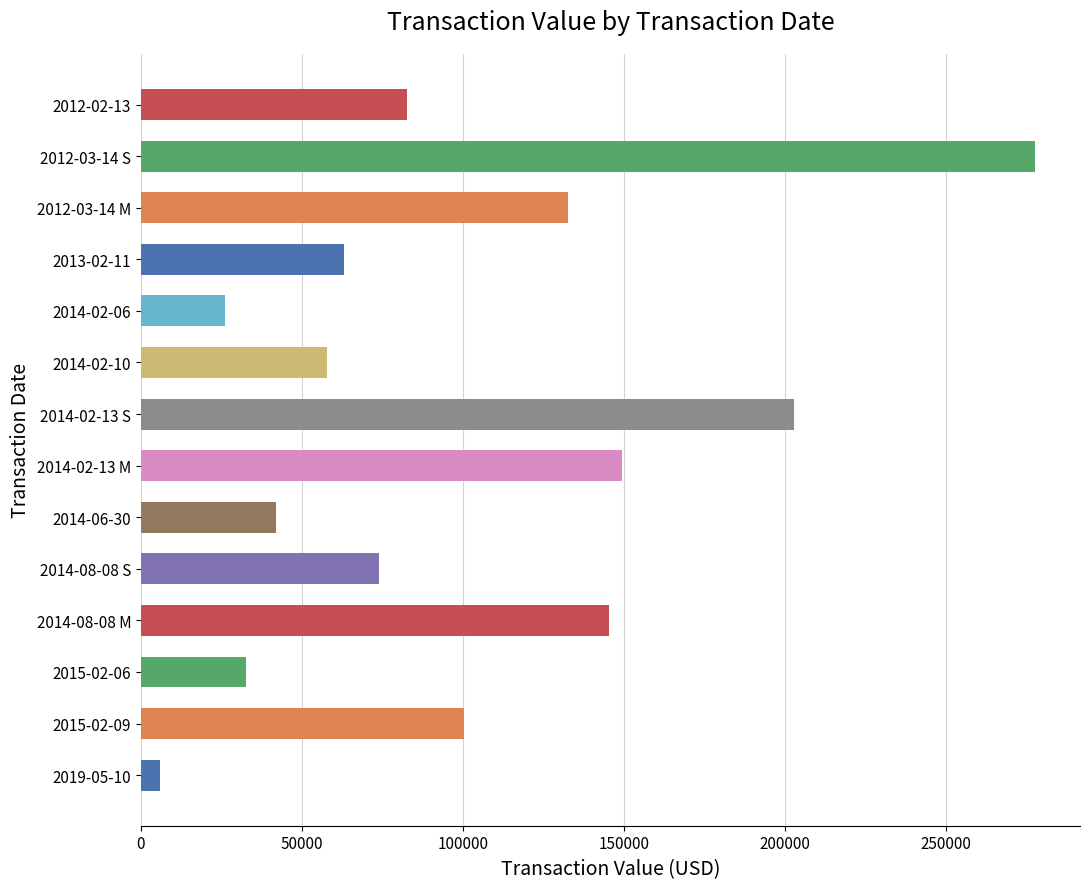

What is the approximate value at 2015-02-06, to the nearest 50?

32550